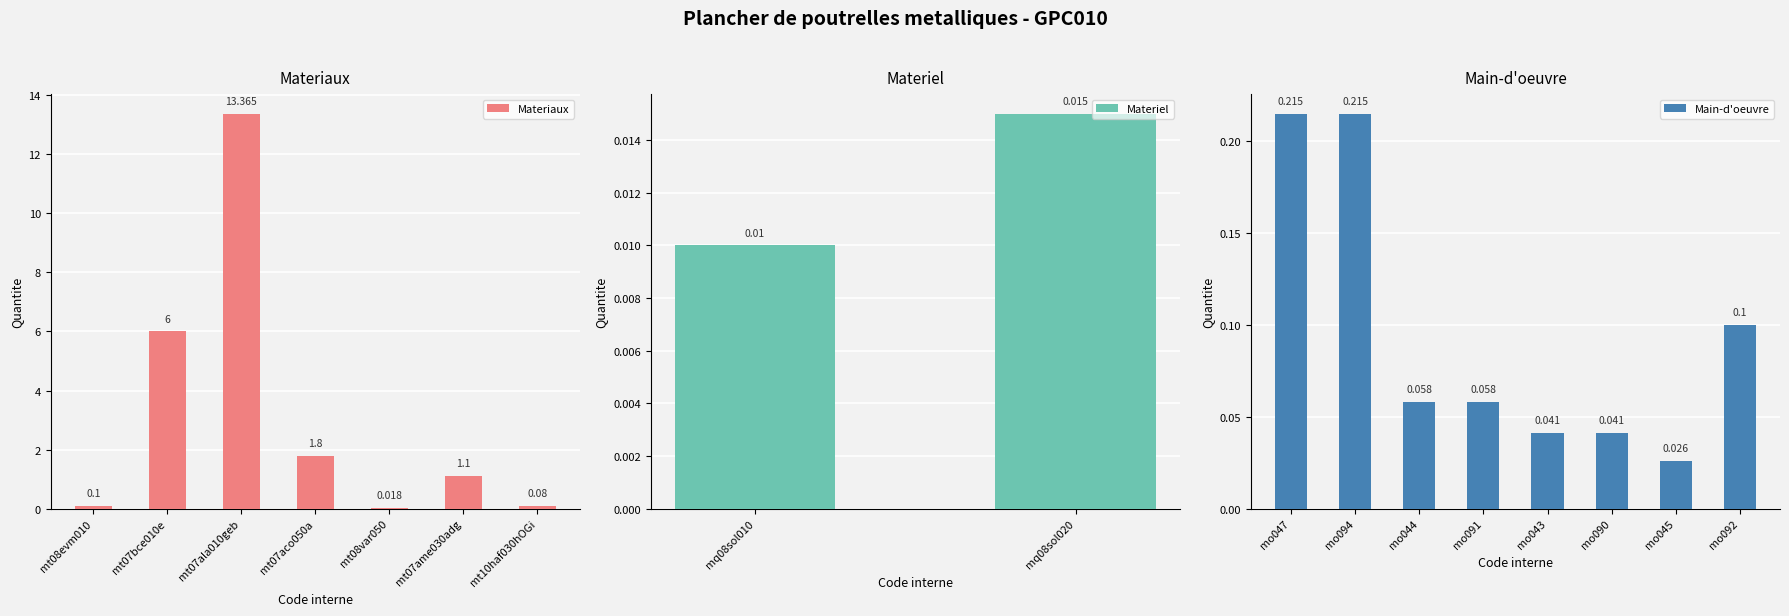

How many bars are there in total?

17